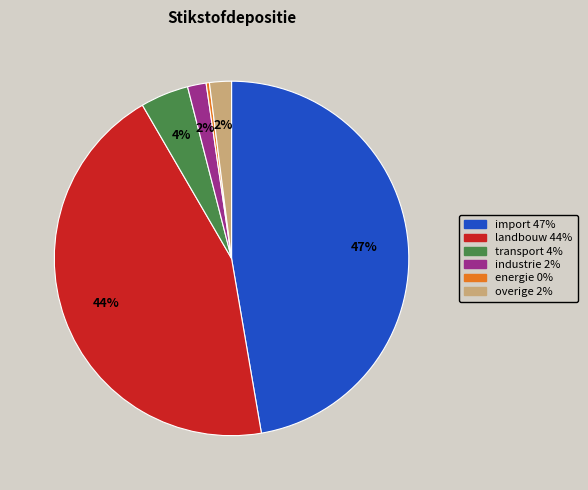

Which slice is the smallest?

energie